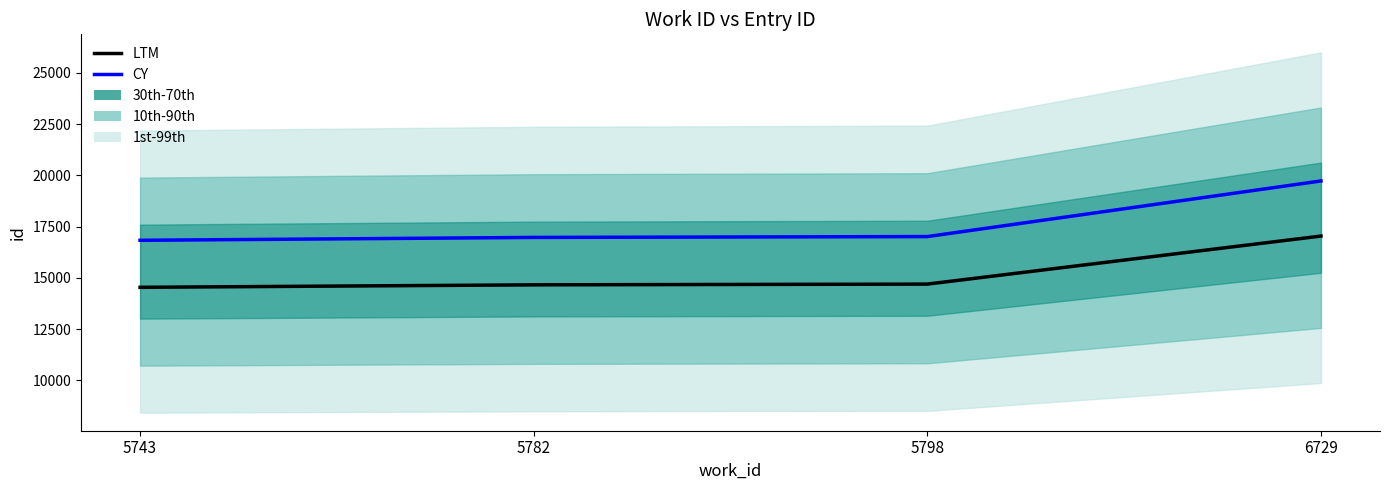

True or false: CY and LTM intersect in this chart.

False